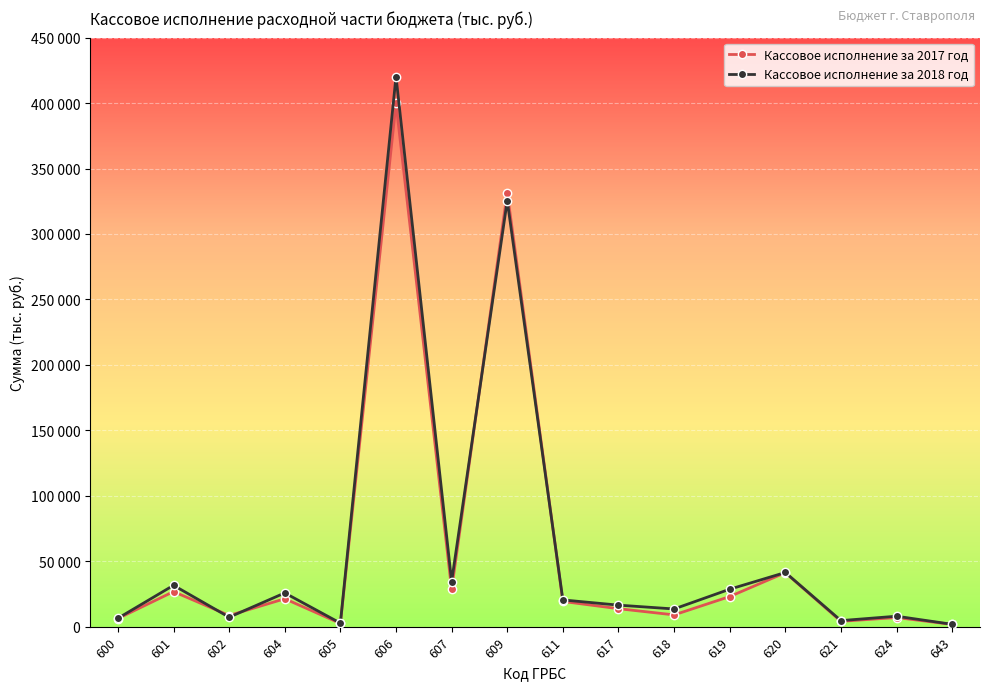

What are all the series names shown in the legend?

Кассовое исполнение за 2017 год, Кассовое исполнение за 2018 год